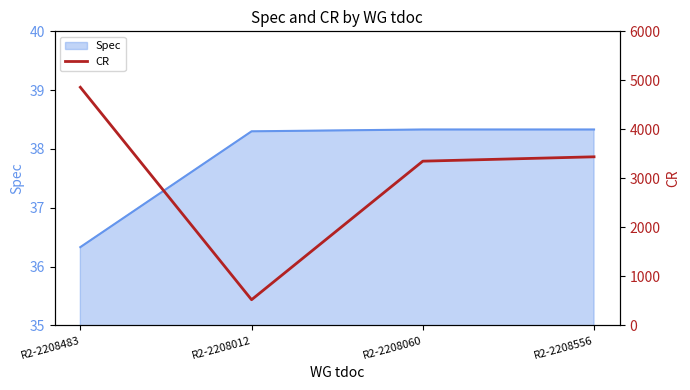

What is the minimum value shown in the chart?

524